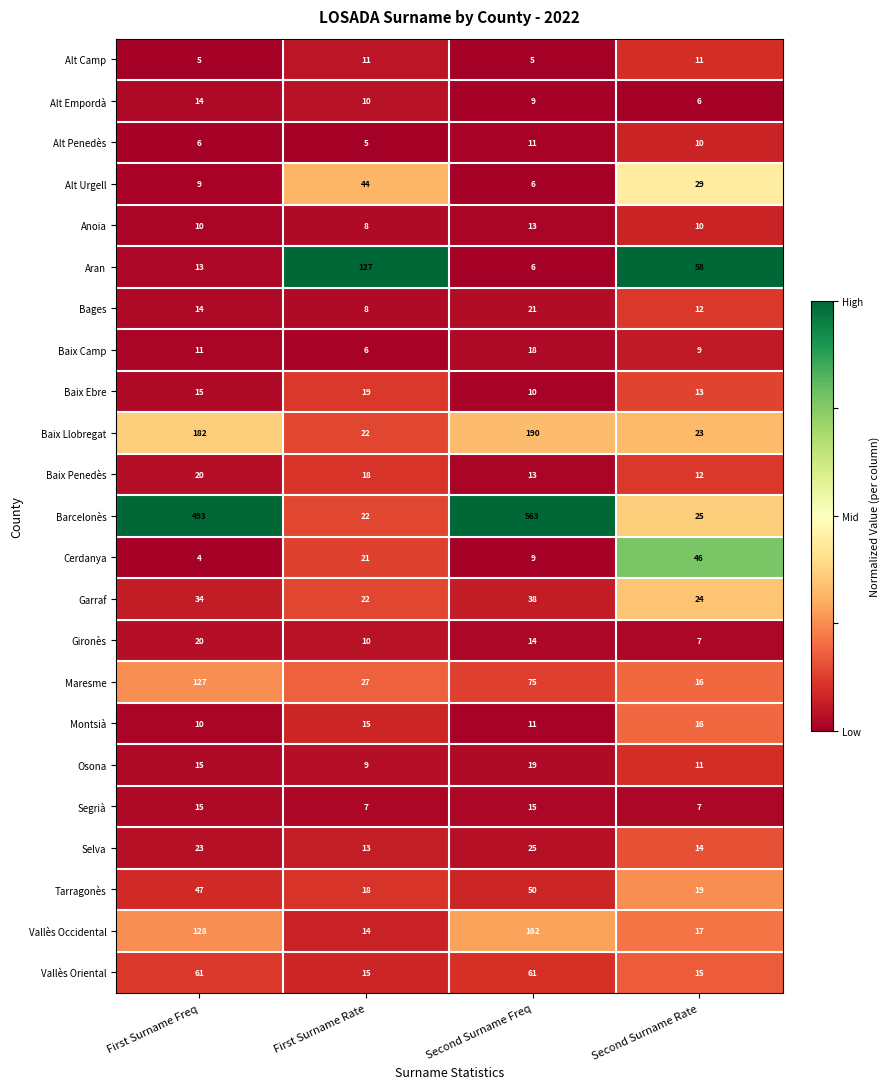

Which series has the widest spread of values?

Barcelonès